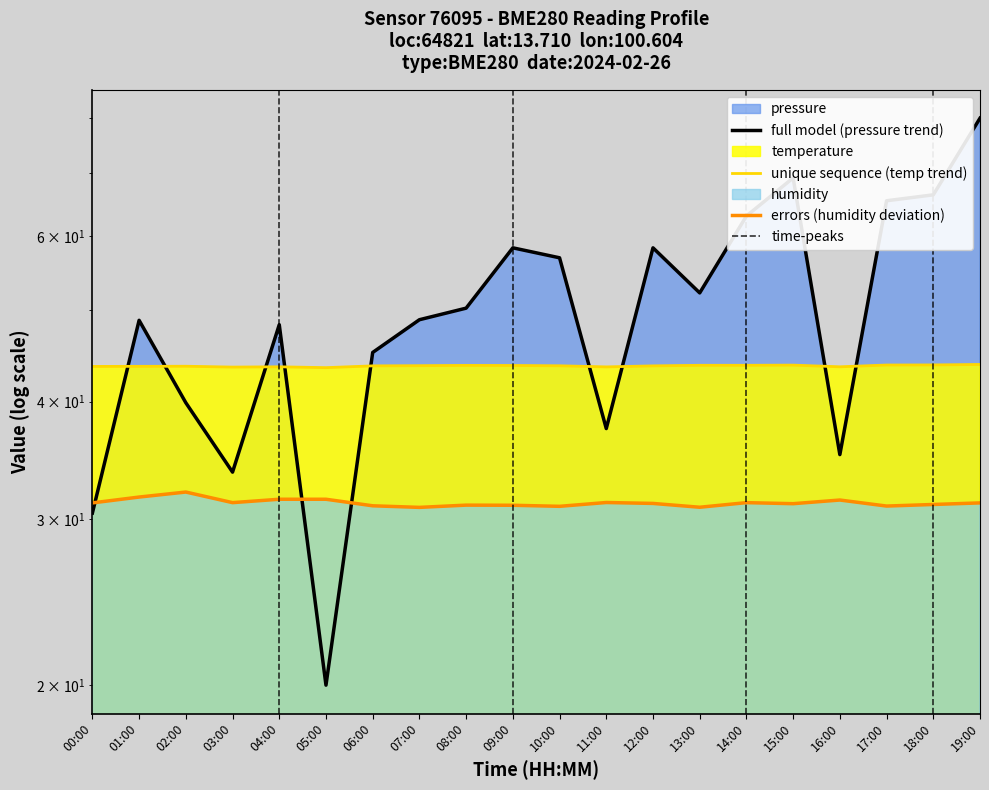

Which series has the largest total across all categories?

full model (pressure trend)